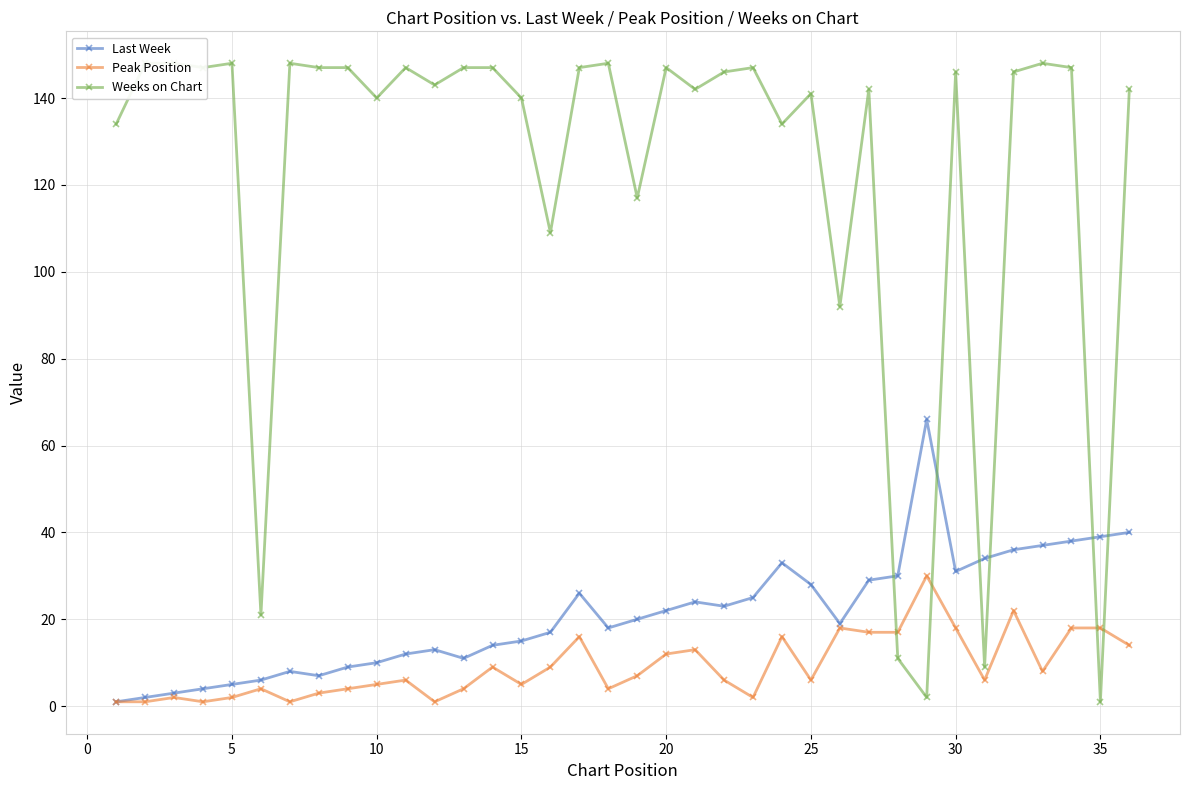

What is the maximum value for Last Week?

66